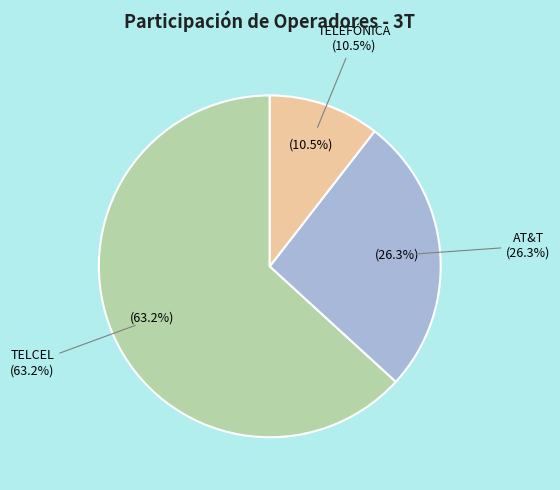

Rank the categories by value from lowest to highest.

TELEFÓNICA, AT&T, TELCEL